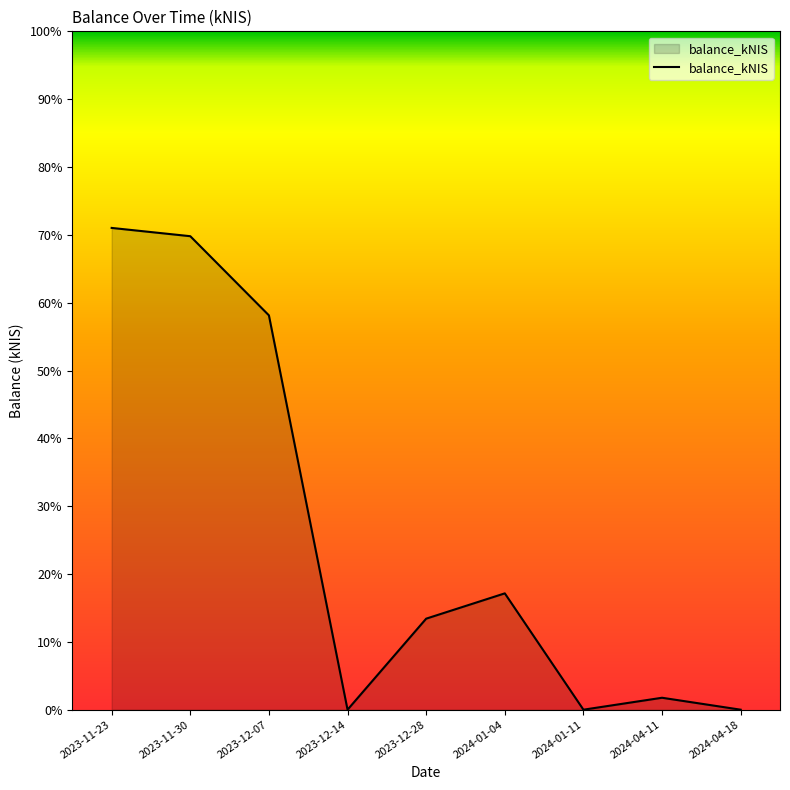

What is the greatest value displayed?

71.0